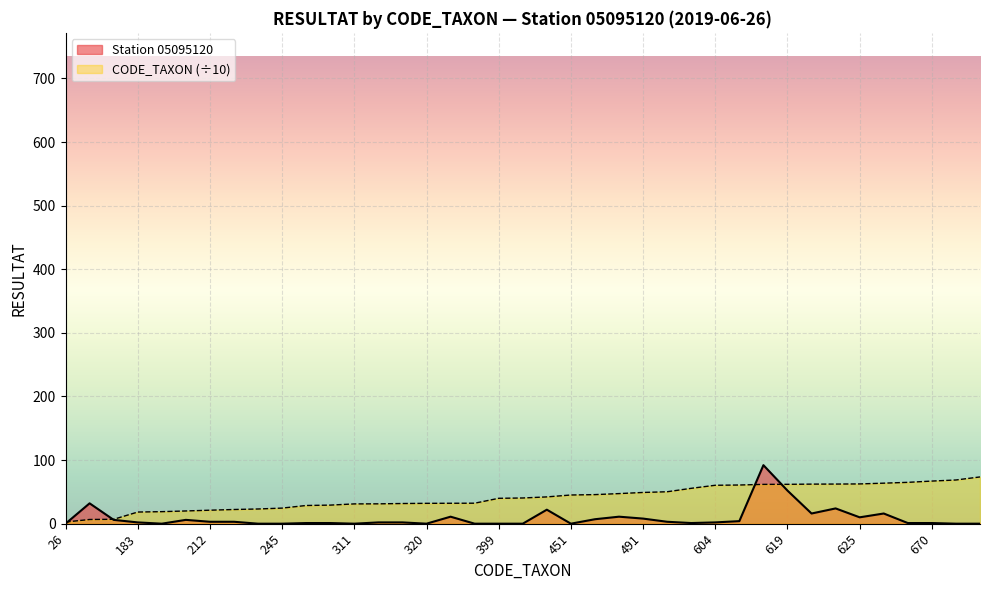

In Station 05095120, how many points are higher than both neighbors (excluding endpoints)?

8